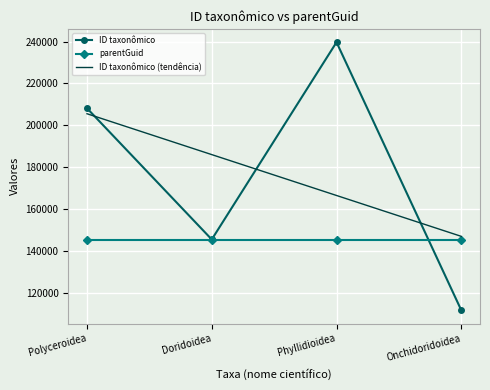

The ID taxonômico (tendência) series shows 166508.9 at Phyllidioidea. True or false?

True